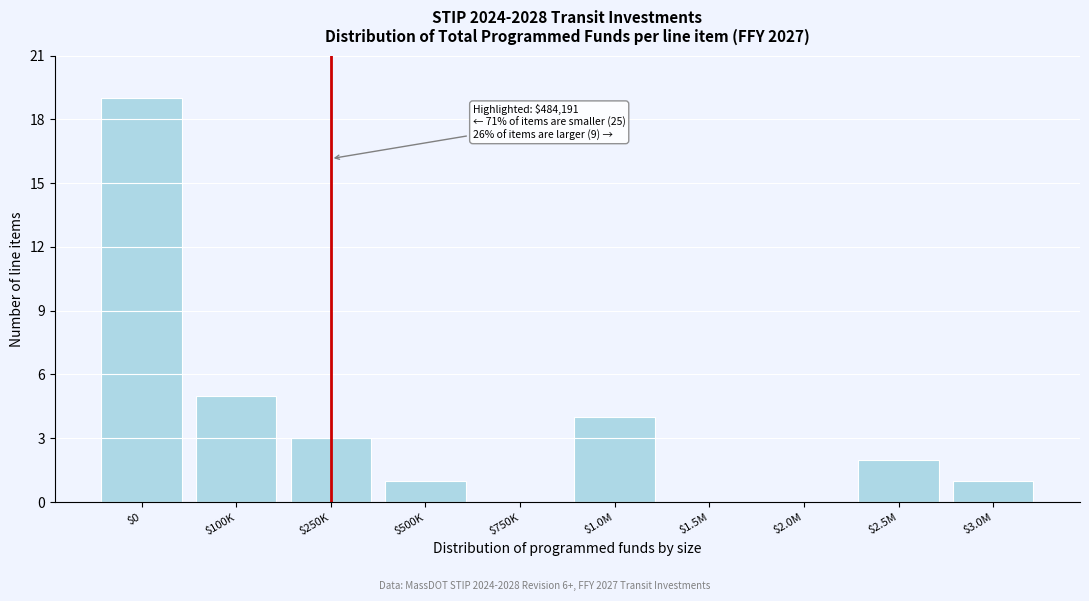

What is the sum of all values?

35